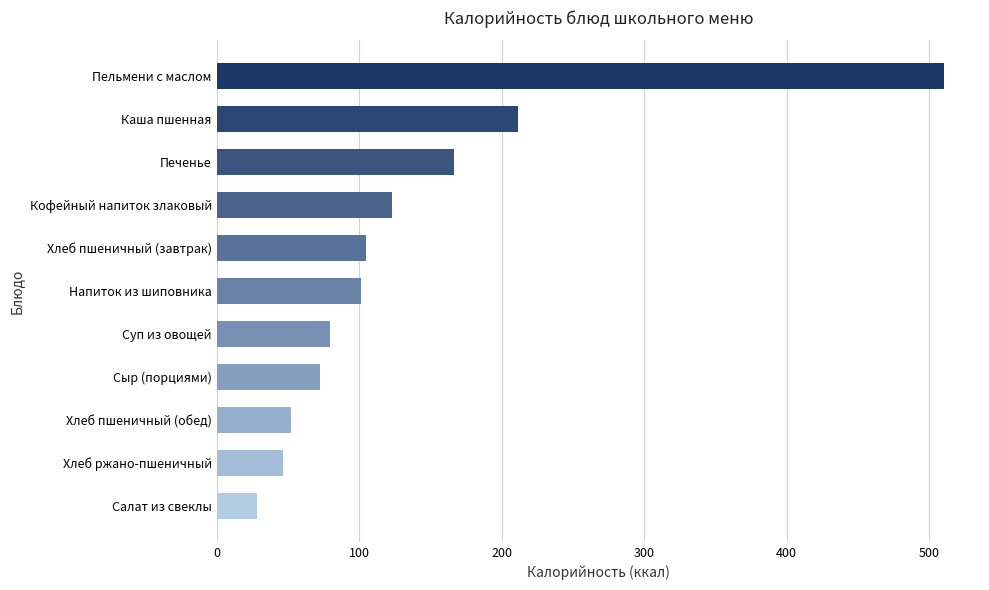

True or false: the data shows 211.4 at Каша пшенная.

True